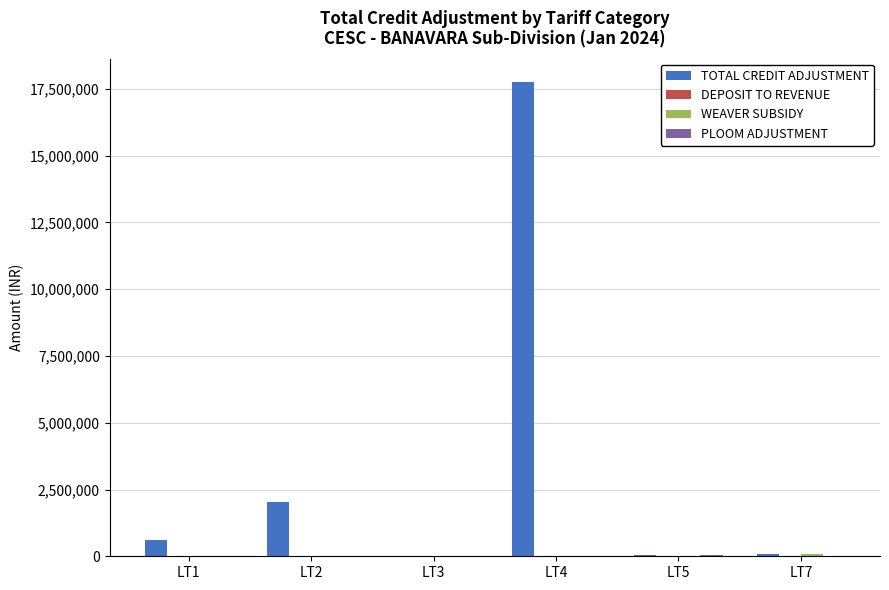

Which series has the largest total across all categories?

TOTAL CREDIT ADJUSTMENT